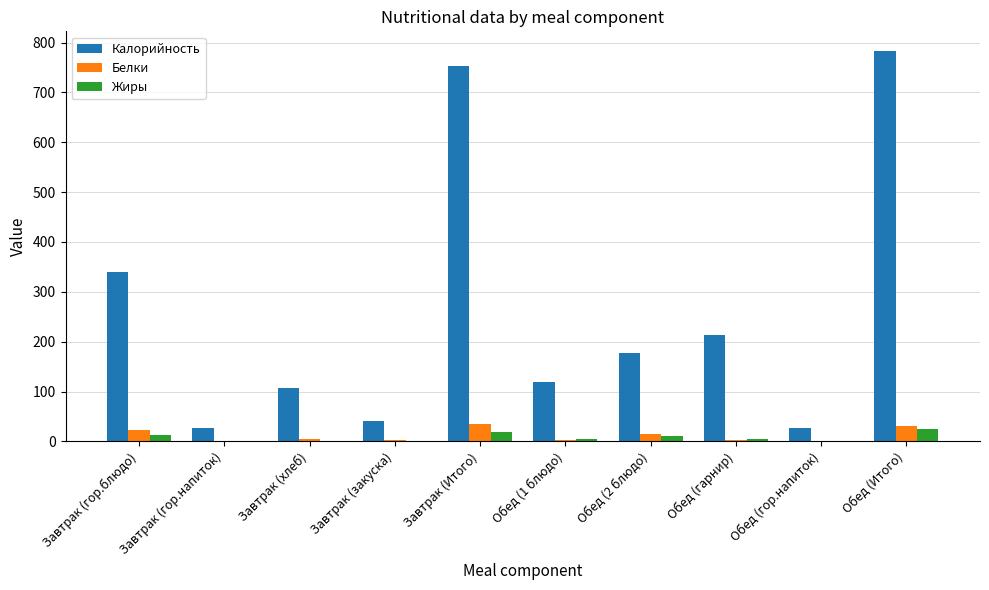

What is the sum of all Калорийность values?

2587.4